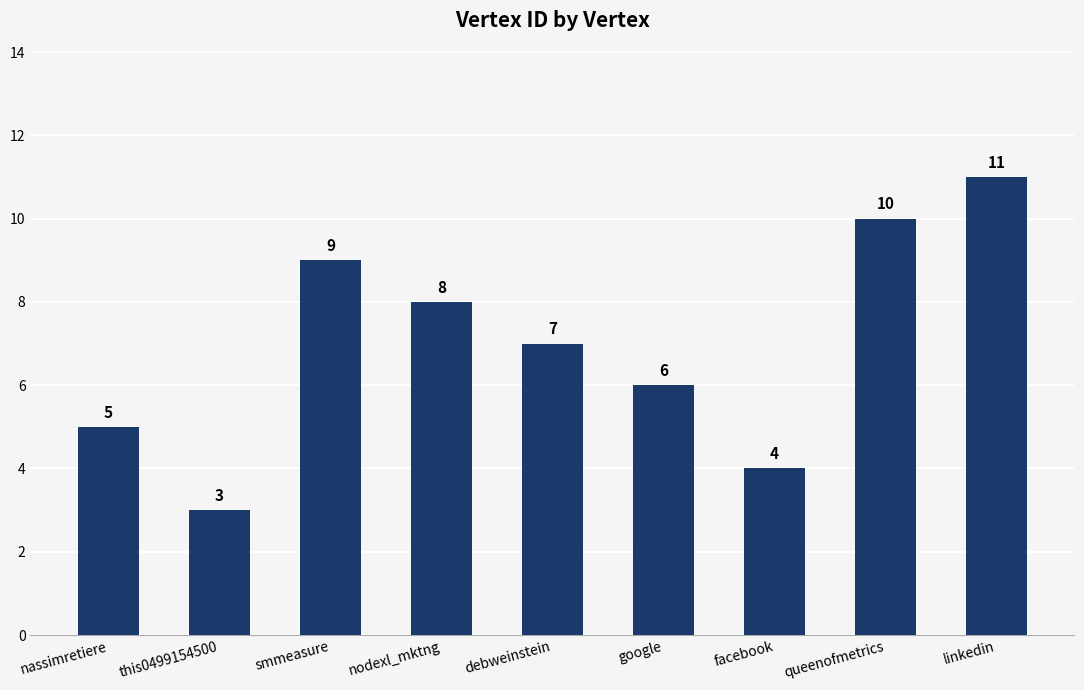

What is the label of the 7th bar from the left?

facebook